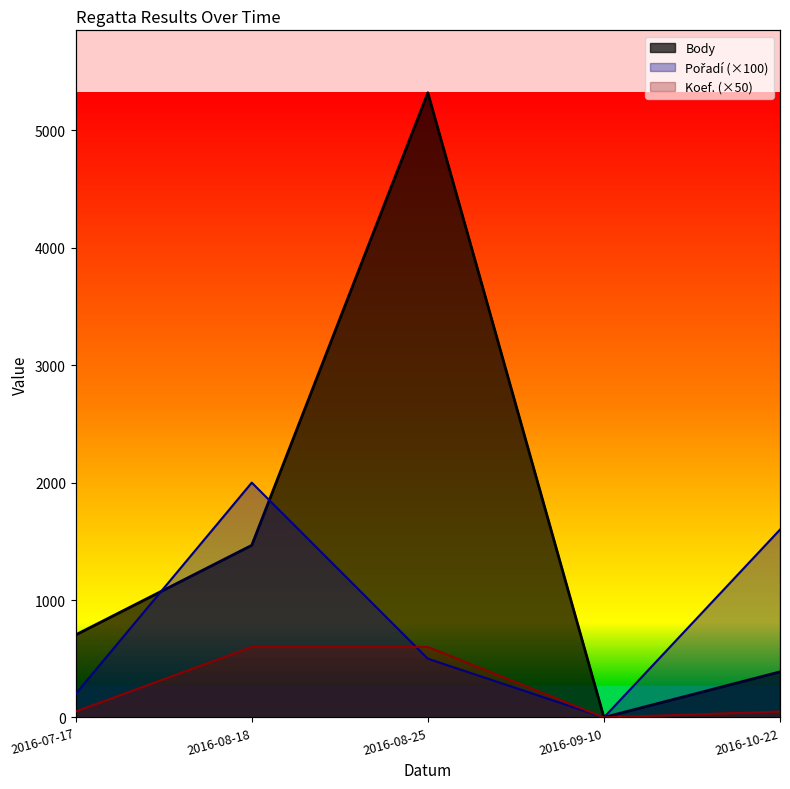

What is the label of the 4th point from the right?

2016-08-18